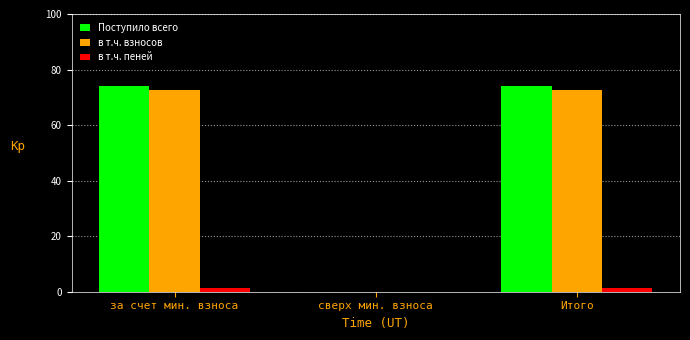

Reading right to left, transcribe all the data shown in this chart.

Поступило всего: Итого=73.9	сверх мин. взноса=0.0	за счет мин. взноса=73.9
в т.ч. взносов: Итого=72.6	сверх мин. взноса=0.0	за счет мин. взноса=72.6
в т.ч. пеней: Итого=1.3	сверх мин. взноса=0.0	за счет мин. взноса=1.3